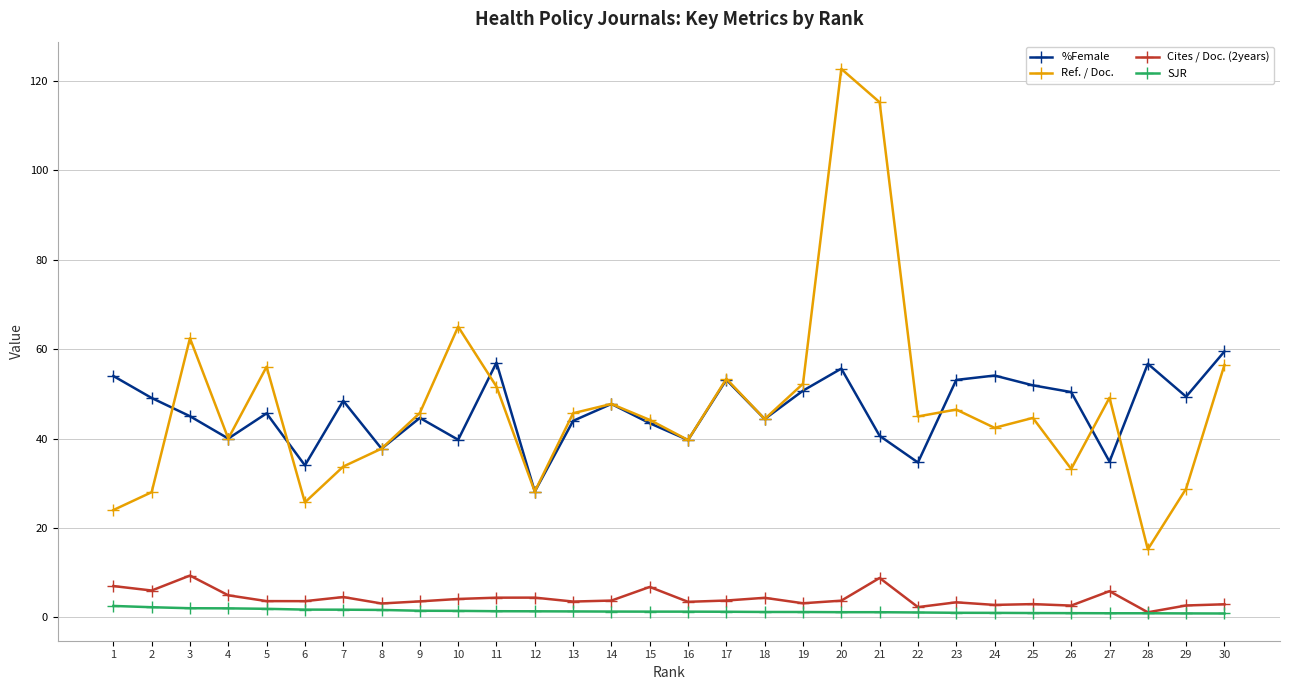

True or false: %Female has more than 1 points higher than both neighbors.

True